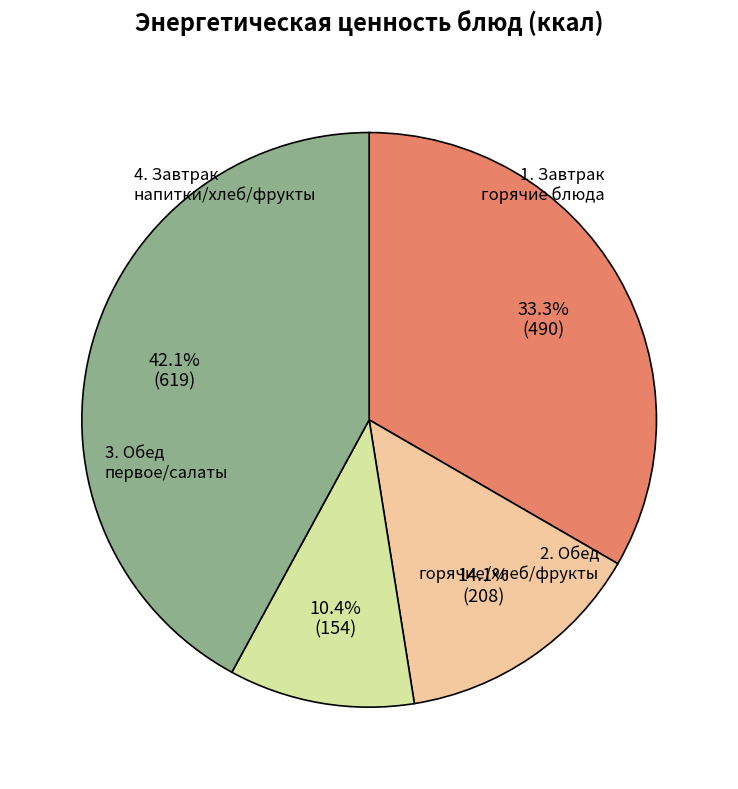

How many segments does this pie chart have?

4